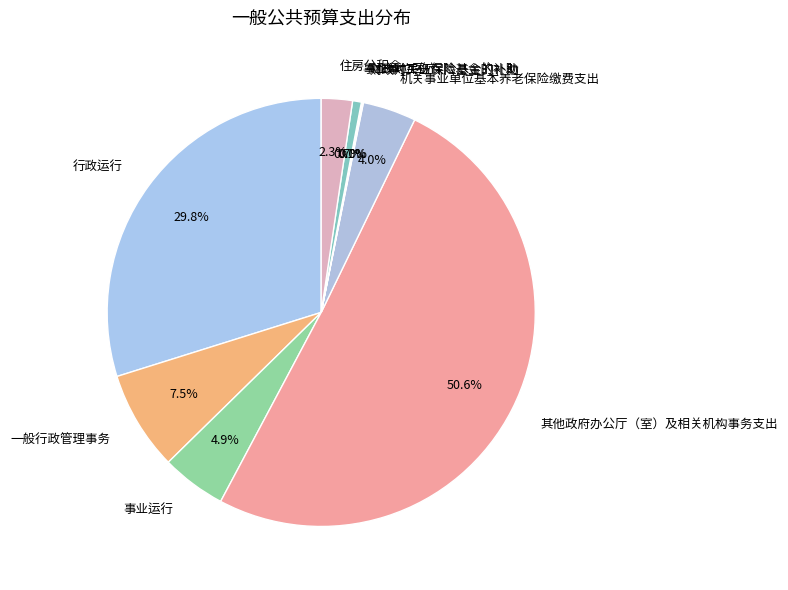

What is the ratio of the value at 行政运行 to the value at 其他政府办公厅（室）及相关机构事务支出?

0.6